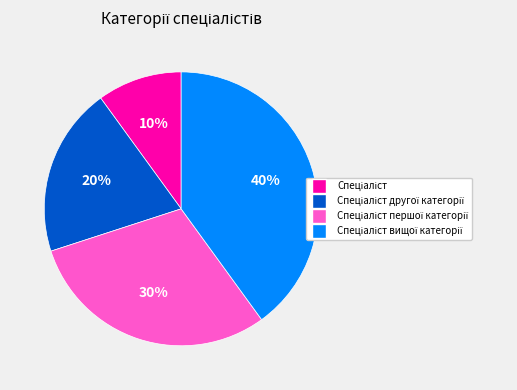

Is there a majority slice in this chart?

No